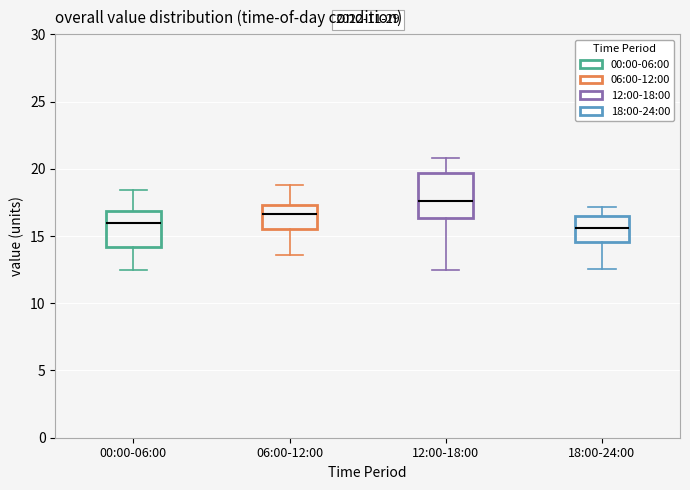

Reading left to right, transcribe this box plot: for each box, give where its median line is, the range the box spans, and where its two whiskers end, as read against the y-axis. The values are not printed on the chart, so give them approximately, as read against the axis.

00:00-06:00: median 16.0, box 14.0 to 17.0, whiskers 12.5 to 18.5
06:00-12:00: median 16.5, box 15.5 to 17.5, whiskers 13.5 to 19.0
12:00-18:00: median 17.5, box 16.5 to 19.5, whiskers 12.5 to 21.0
18:00-24:00: median 15.5, box 14.5 to 16.5, whiskers 12.5 to 17.0